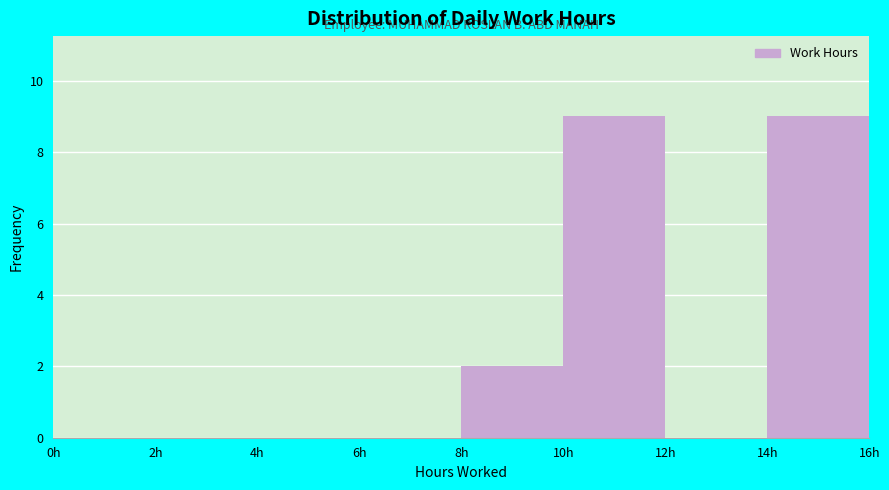

How tall is the bar that spans 10 to 12 on the x-axis? The values are not printed on the chart, so give them approximately, as read against the axis.

9